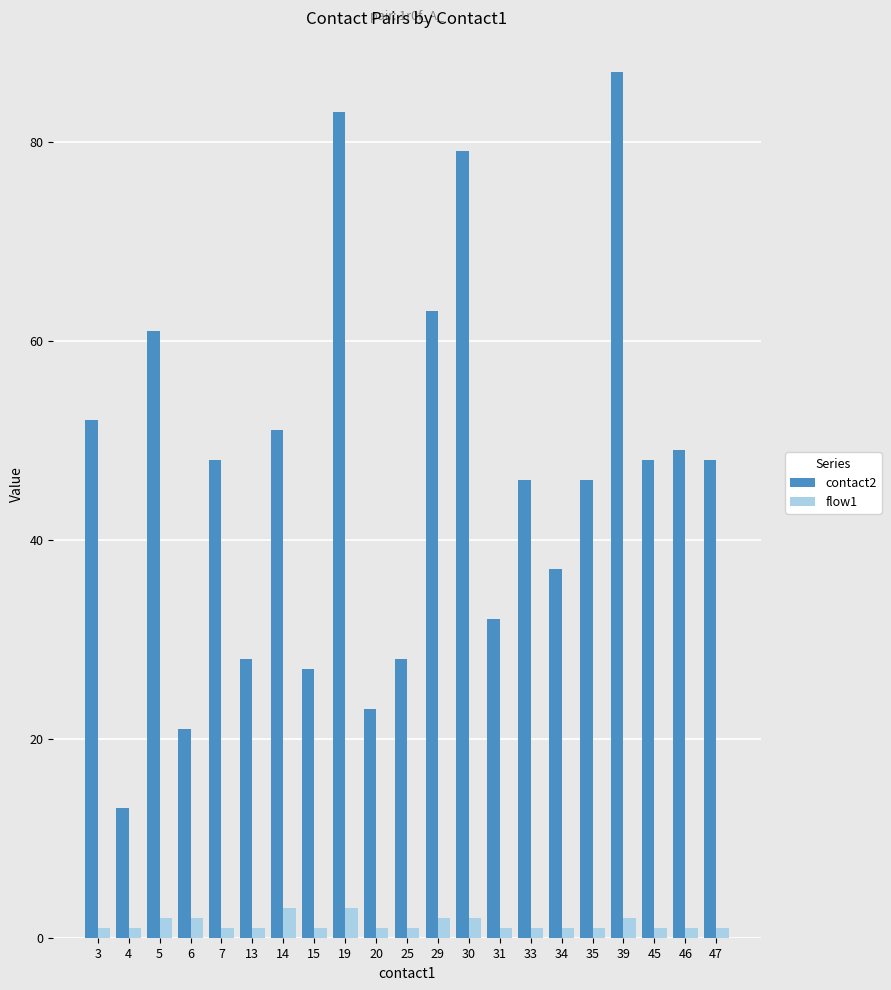

Reading right to left, list all the values displayed in this chart.

contact2: 48	49	48	87	46	37	46	32	79	63	28	23	83	27	51	28	48	21	61	13	52
flow1: 1	1	1	2	1	1	1	1	2	2	1	1	3	1	3	1	1	2	2	1	1